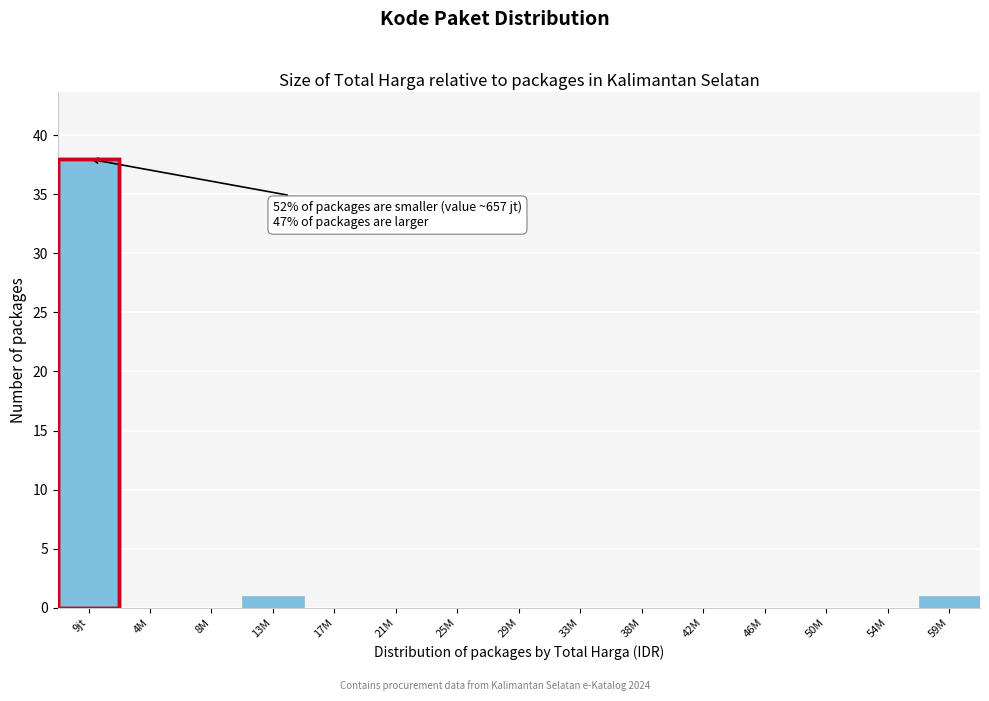

Reading left to right, what are all the values shown in this chart?

9jt=38	4M=0	8M=0	13M=1	17M=0	21M=0	25M=0	29M=0	33M=0	38M=0	42M=0	46M=0	50M=0	54M=0	59M=1